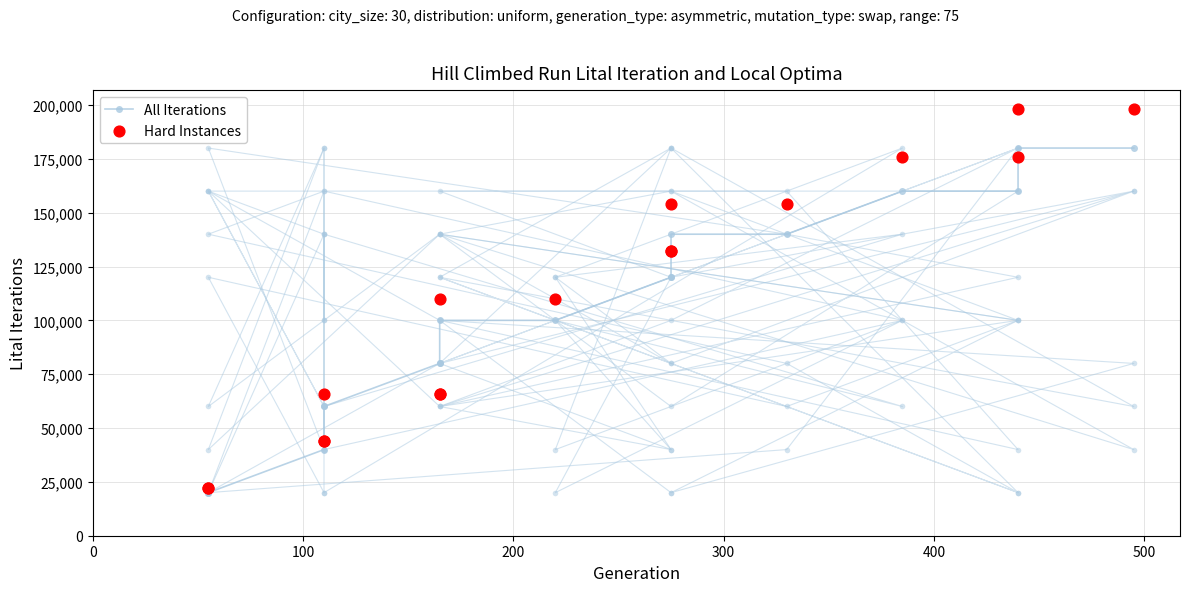

Which series contains the highest Y value?

Hard Instances